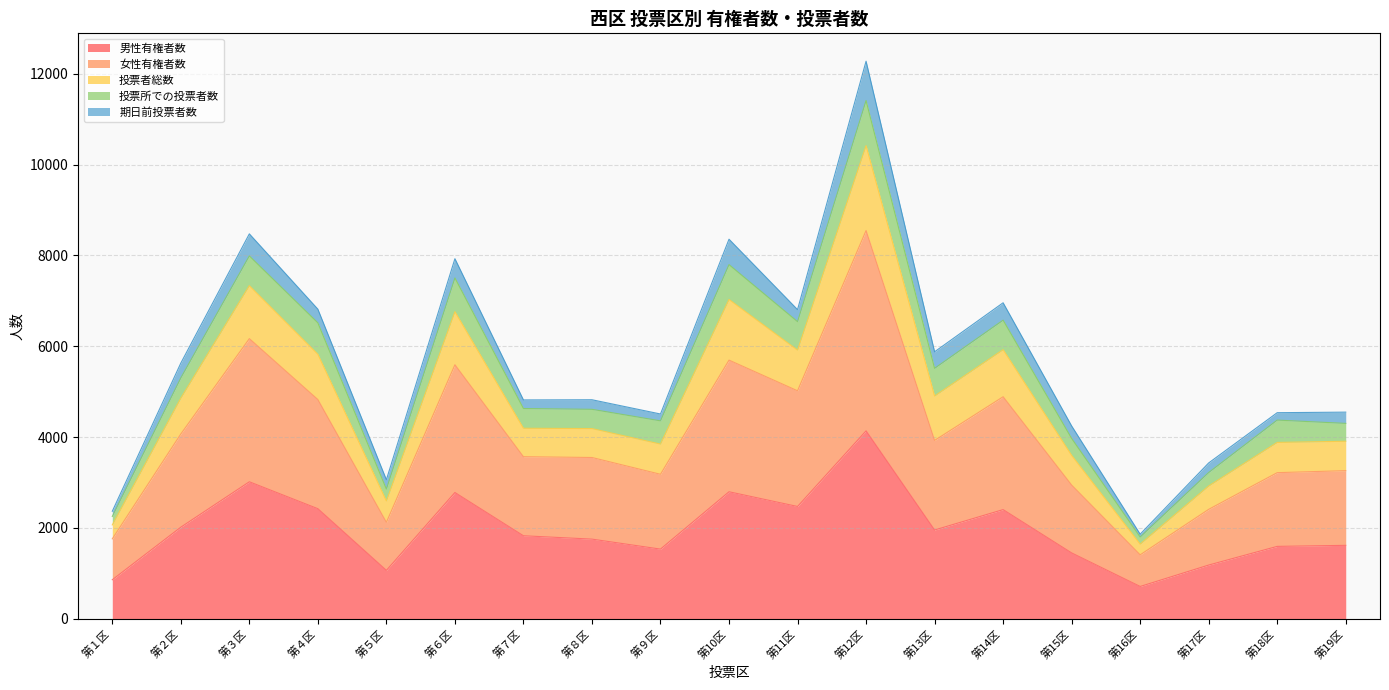

How many interior local peaks does the 男性有権者数 series have?

5